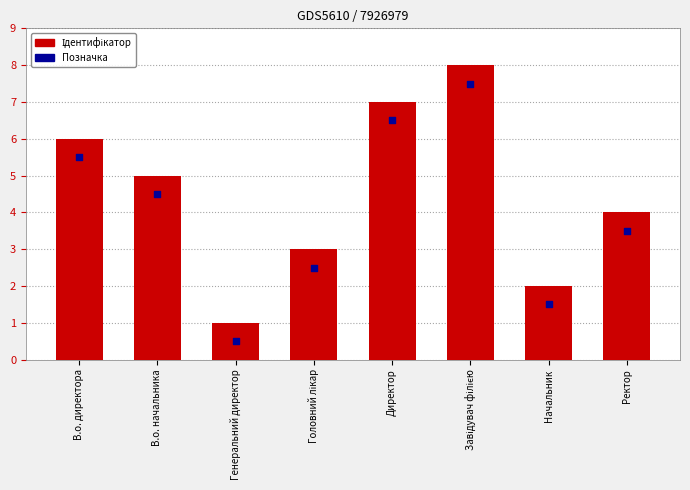

Which series has the largest Y range (max minus min)?

Ідентифікатор